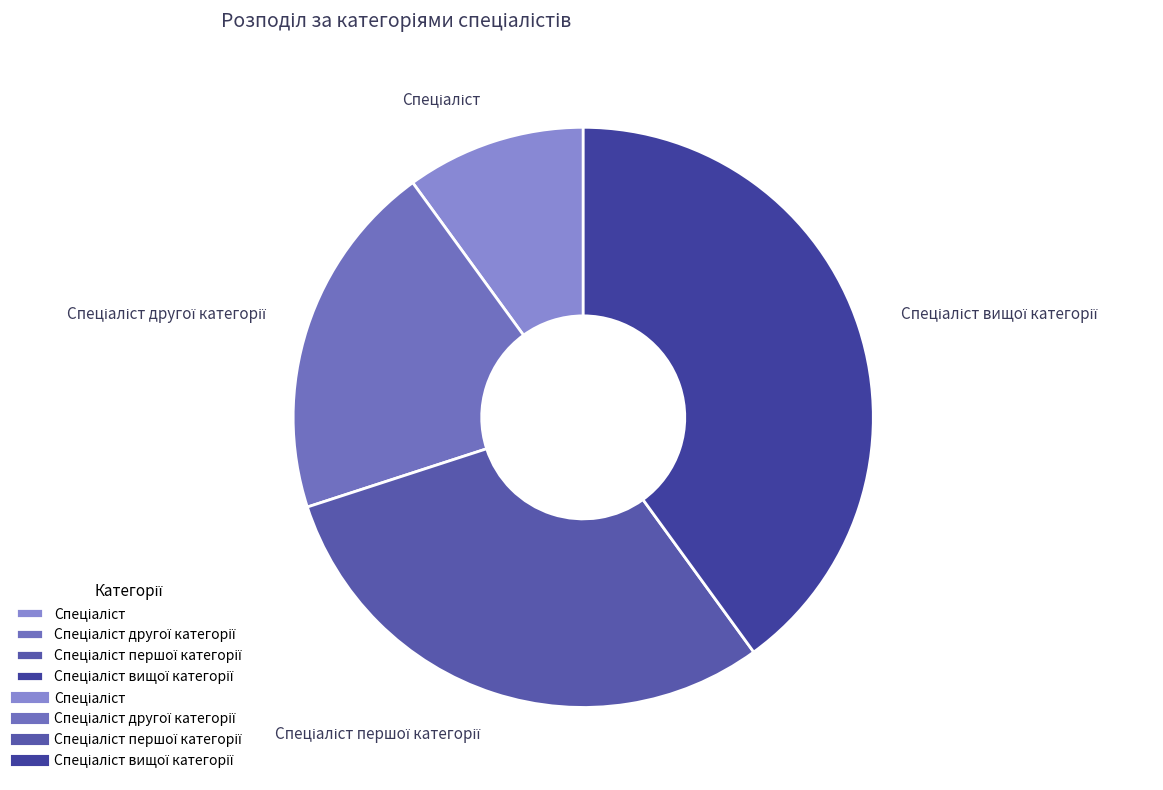

Is there a majority slice in this chart?

No